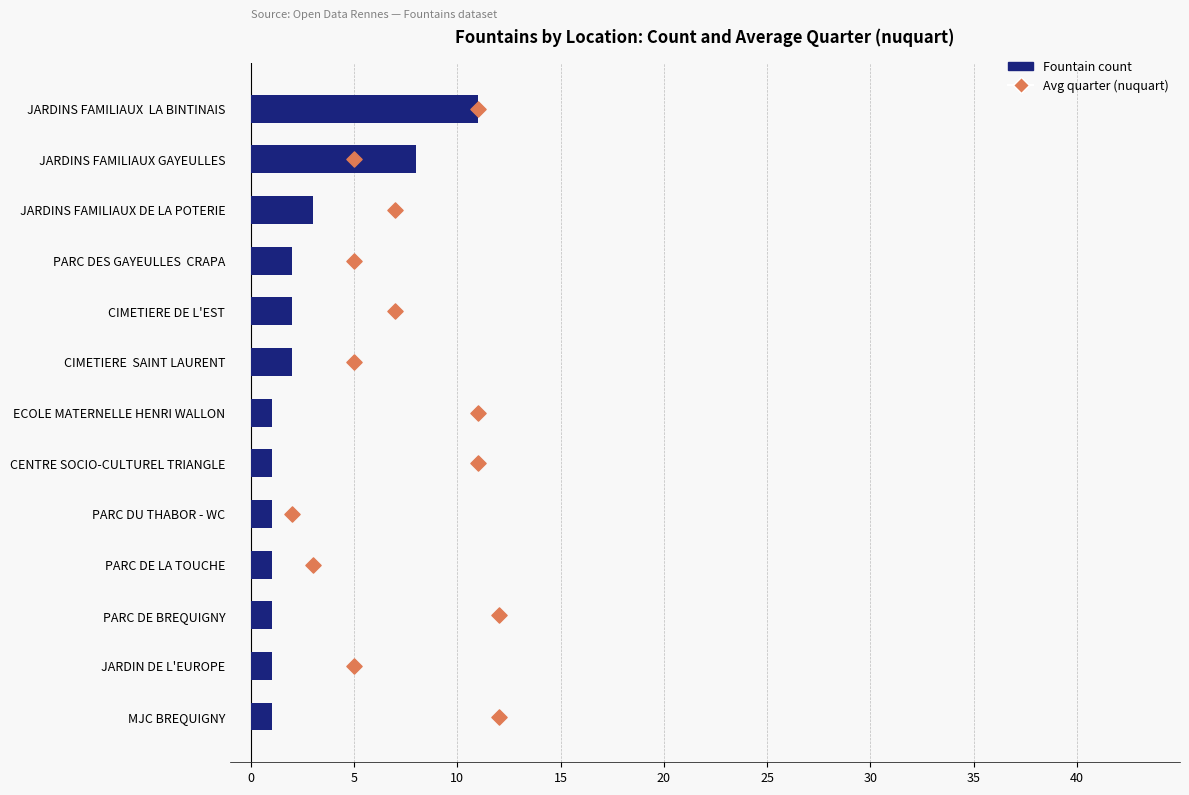

Which series reaches the minimum Y coordinate?

Avg quarter (nuquart)